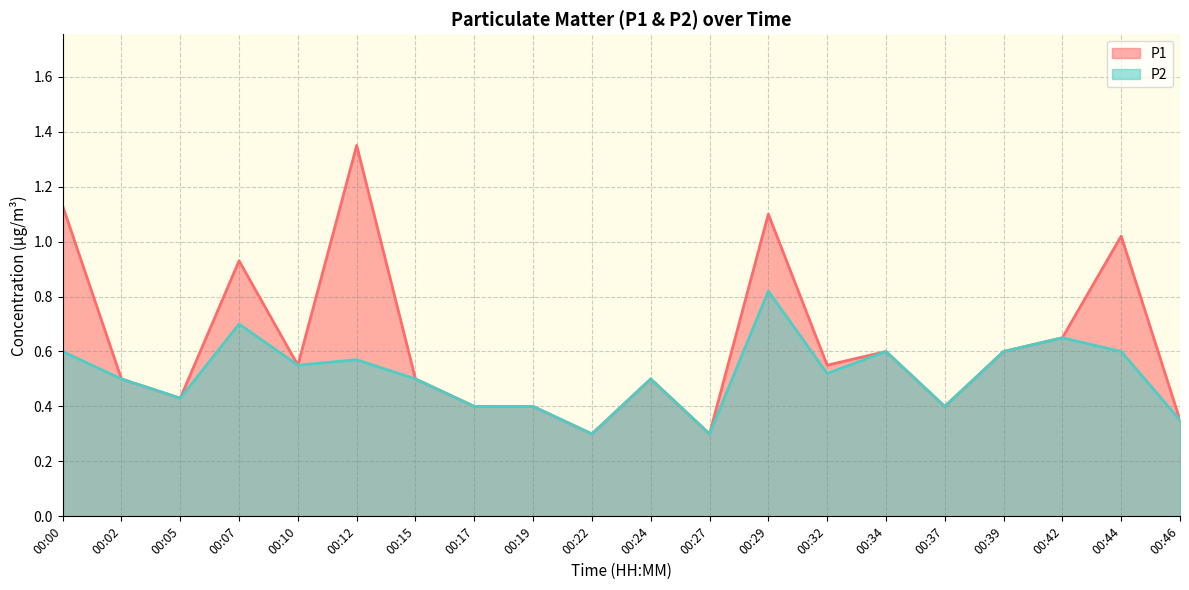

Where is P2 nearest to the value 0?

00:22